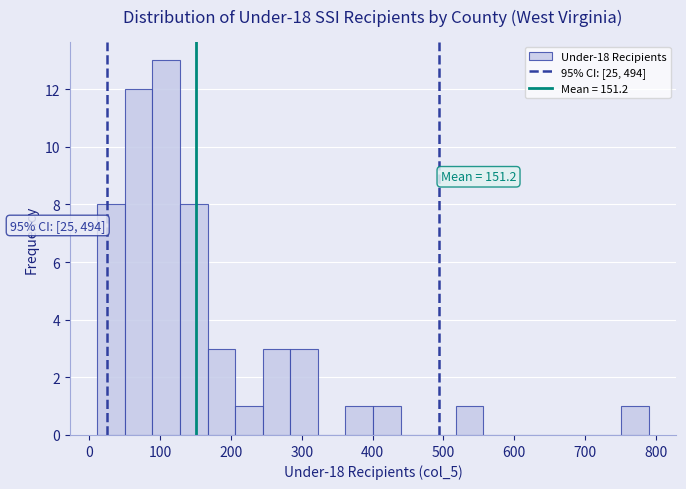

Around what value on the x-axis is the tallest bar? Give the approximate position of its centre, as read against the axis.

110